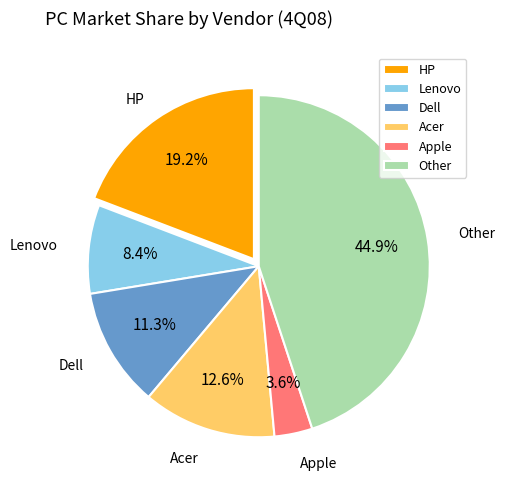

What is the smallest slice in the pie chart?

Apple